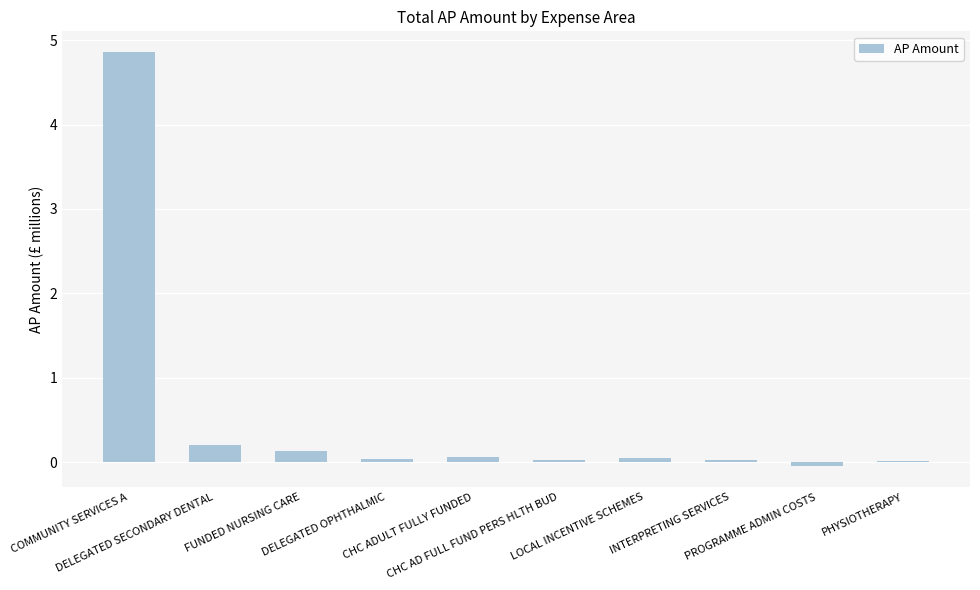

What is the change in value from DELEGATED SECONDARY DENTAL to PROGRAMME ADMIN COSTS?

-0.3